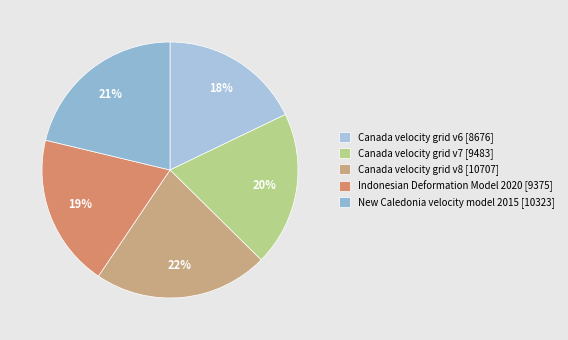

Which category has the smallest portion of the pie?

Canada velocity grid v6